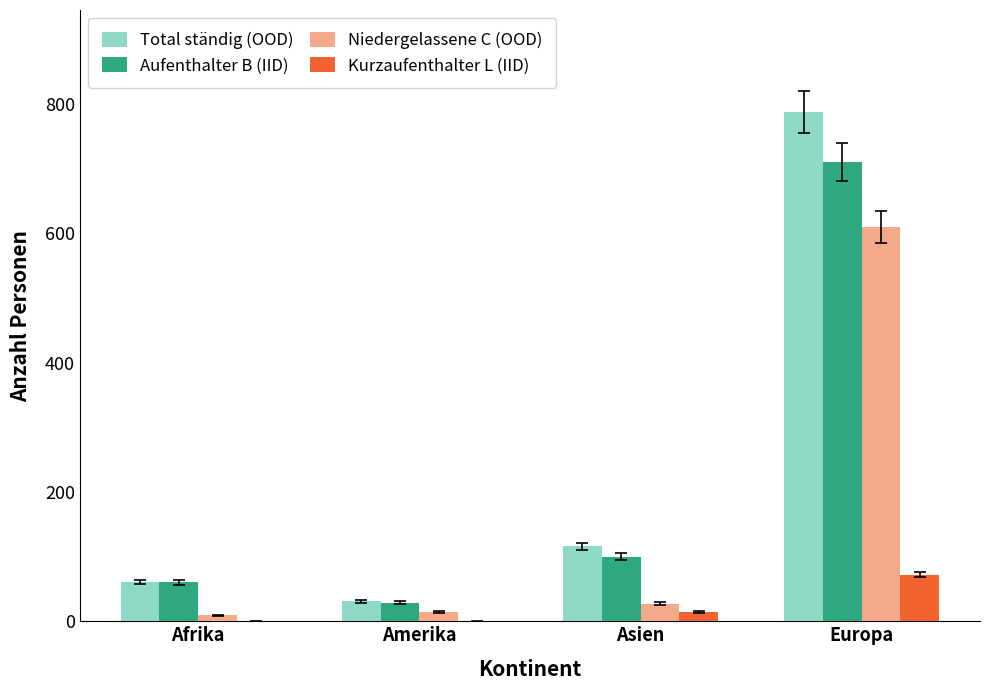

The Aufenthalter B (IID) series shows 711 at Europa. True or false?

True